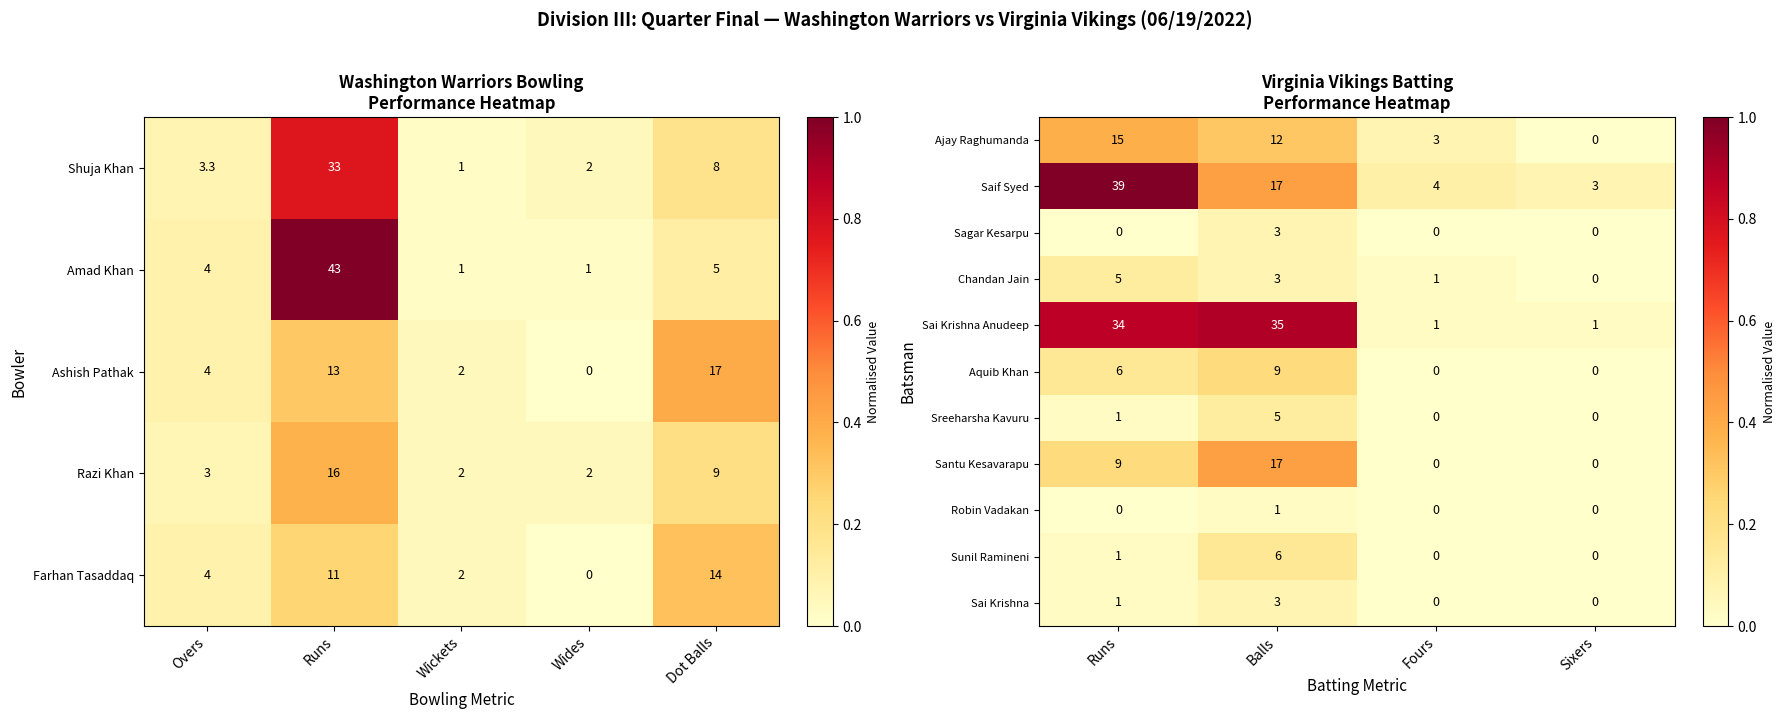

How many Aquib Khan values are between 0 and 9?

4